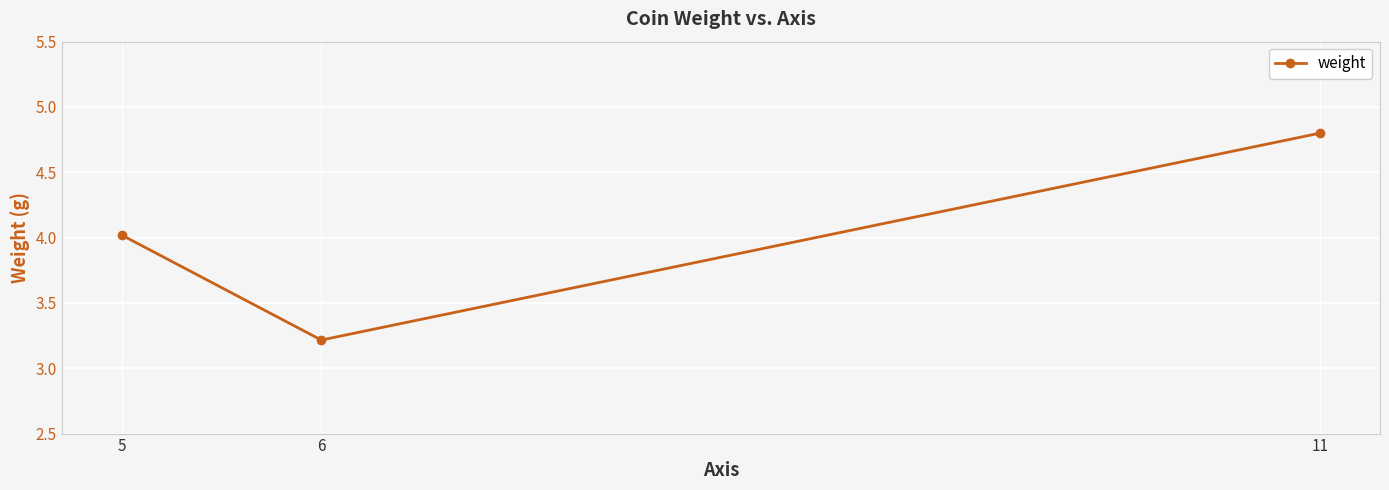

The chart shows a value of 4.8 at 11. True or false?

True